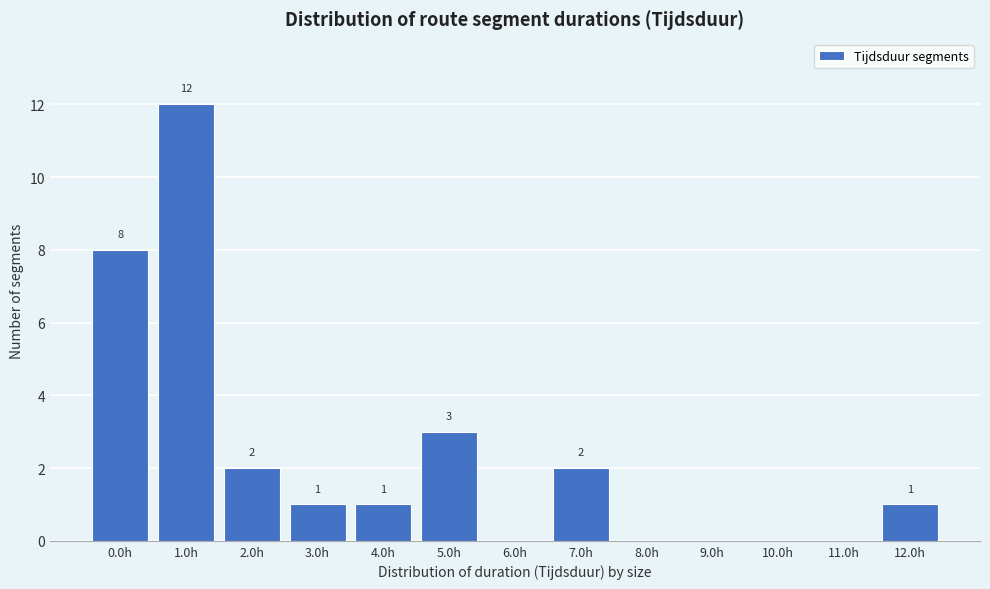

Reading left to right, list all the values displayed in this chart.

0.0h=8	1.0h=12	2.0h=2	3.0h=1	4.0h=1	5.0h=3	6.0h=0	7.0h=2	8.0h=0	9.0h=0	10.0h=0	11.0h=0	12.0h=1